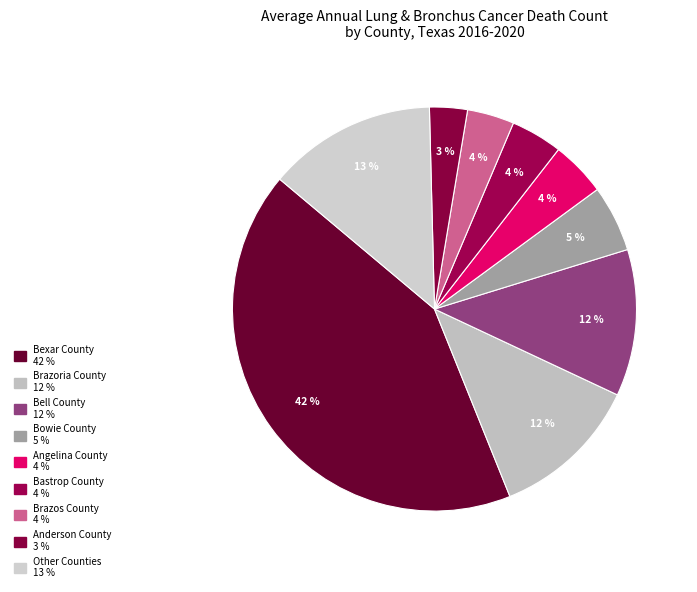

How many slices are in this pie chart?

9